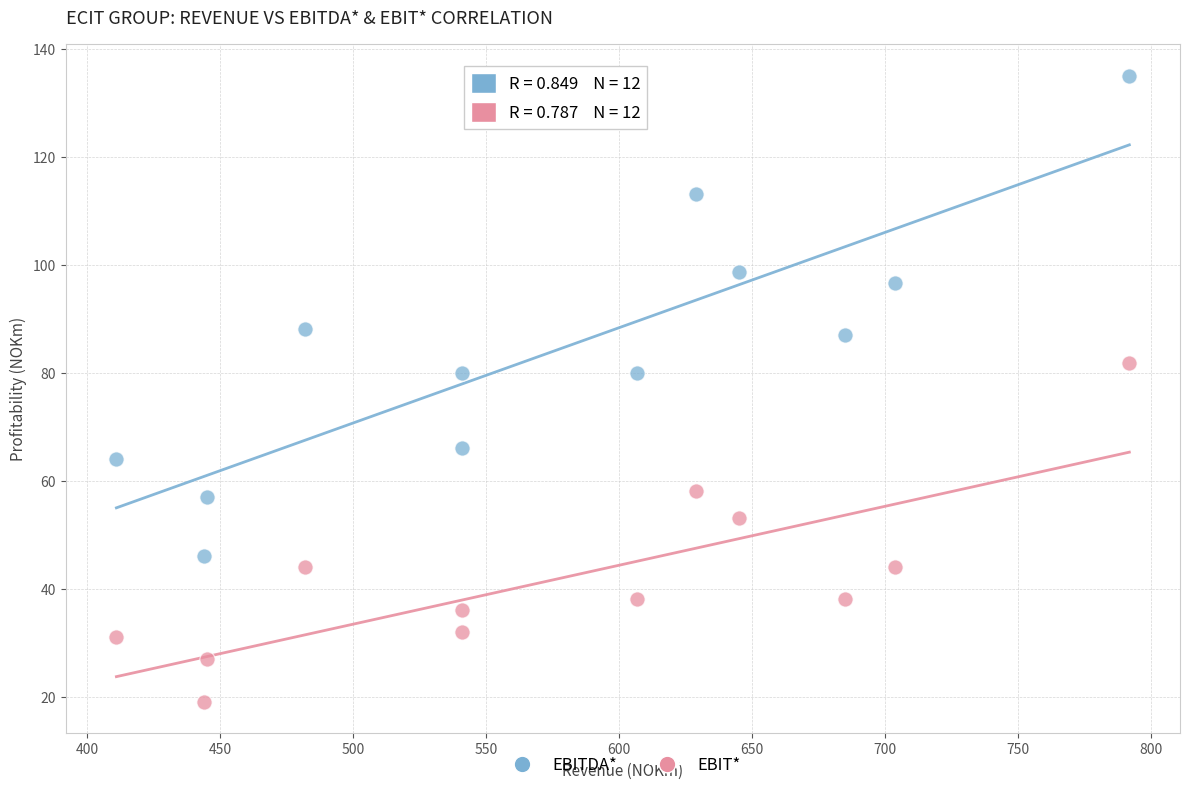

Which series contains the highest Y value?

EBITDA*